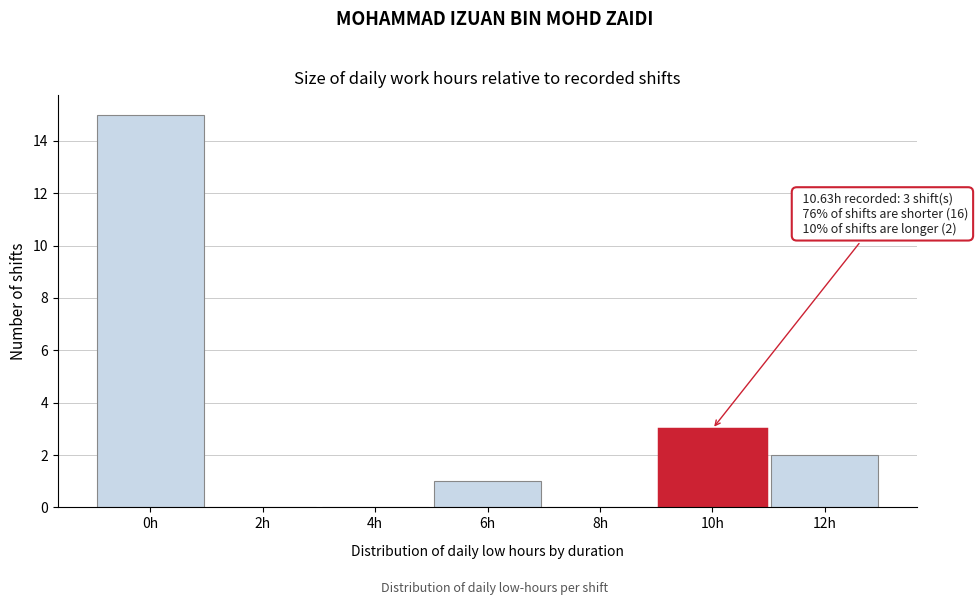

Reading right to left, extract all data points from this chart.

12h=2	10h=3	8h=0	6h=1	4h=0	2h=0	0h=15